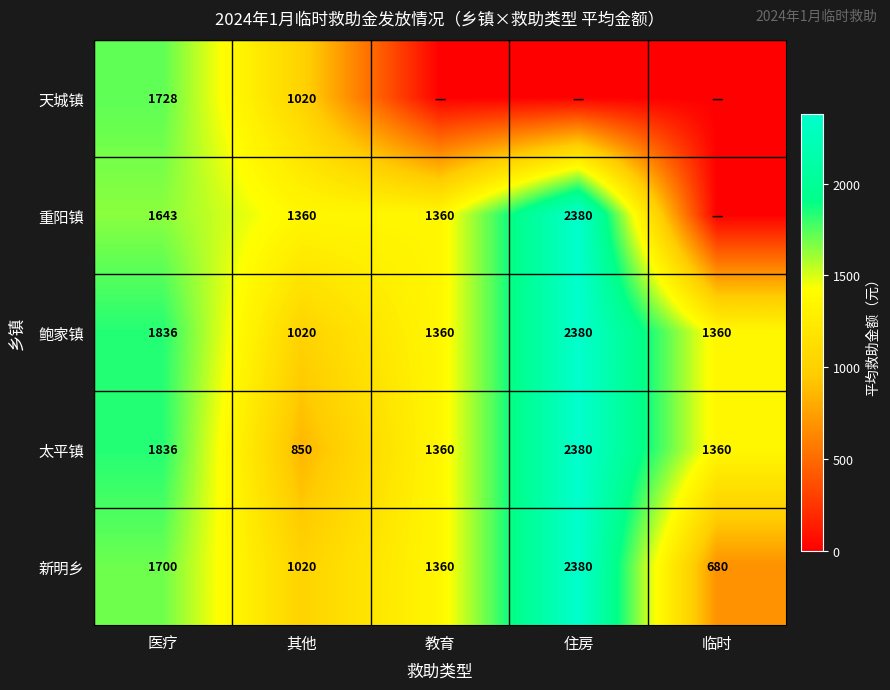

What is the difference between the highest and lowest values at 其他?

510